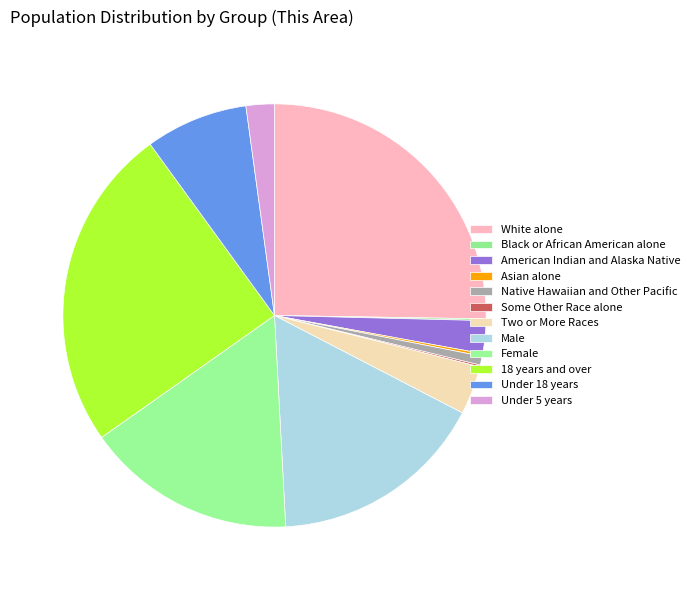

True or false: Under 18 years accounts for 8% of the total.

True